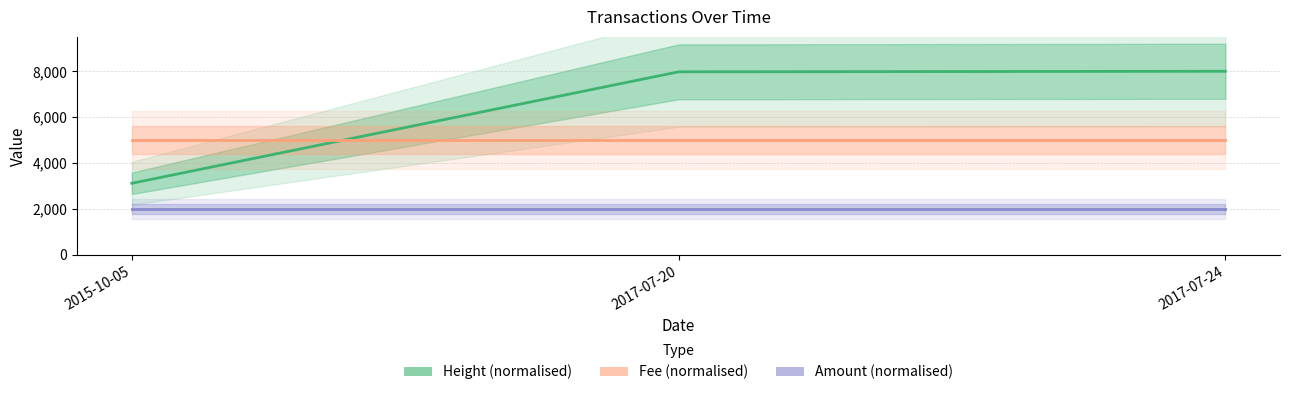

Rank the categories by Height (normalised) value from lowest to highest.

2015-10-05, 2017-07-20, 2017-07-24